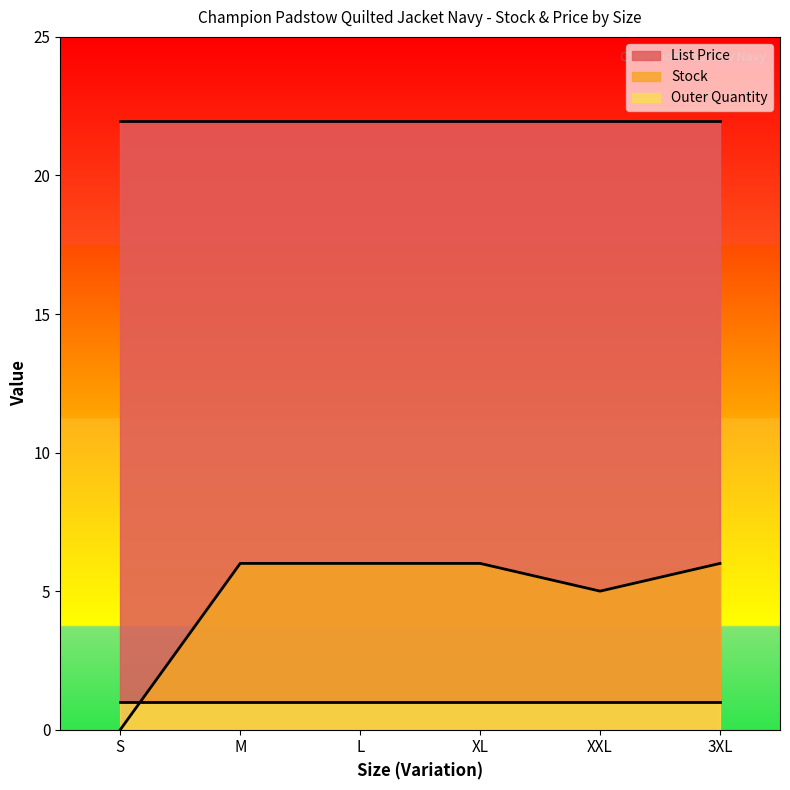

Reading left to right, what are all the values shown in this chart?

Stock: 0.0	6.0	6.0	6.0	5.0	6.0
List Price: 21.9	21.9	21.9	21.9	21.9	21.9
Outer Quantity: 1.0	1.0	1.0	1.0	1.0	1.0